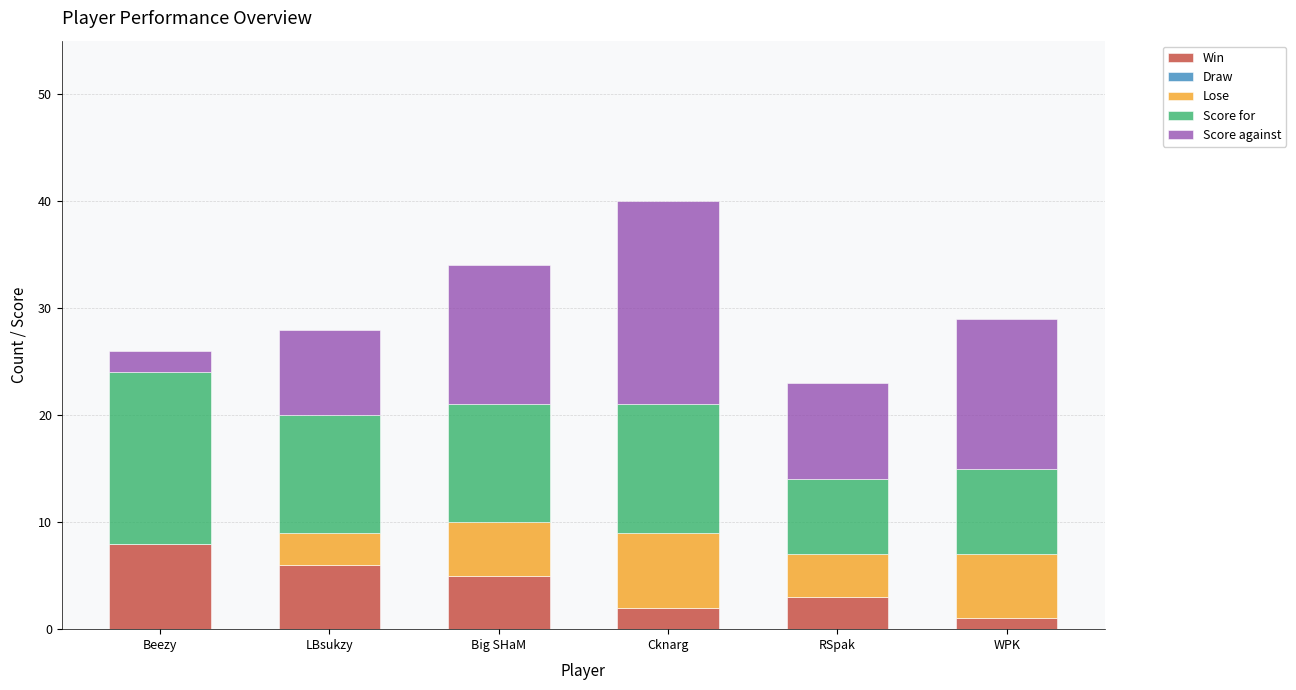

Reading left to right, transcribe the values for Win.

Beezy=8	LBsukzy=6	Big SHaM=5	Cknarg=2	RSpak=3	WPK=1